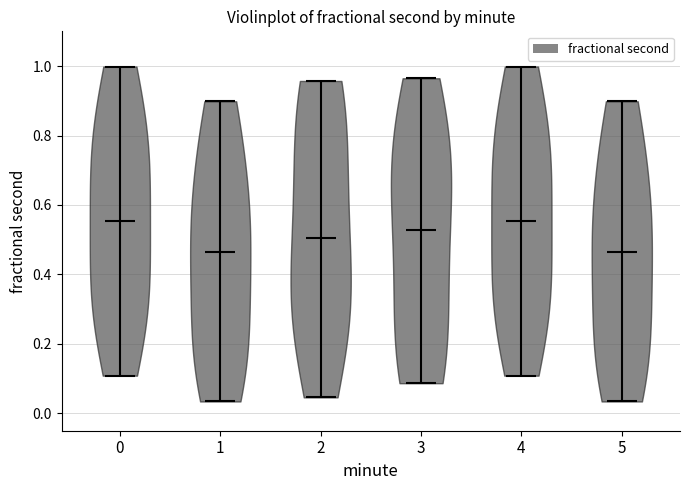

Where does the median line of the violin at x = 5 sit on the y-axis? The values are not printed on the chart, so give them approximately, as read against the axis.

0.46